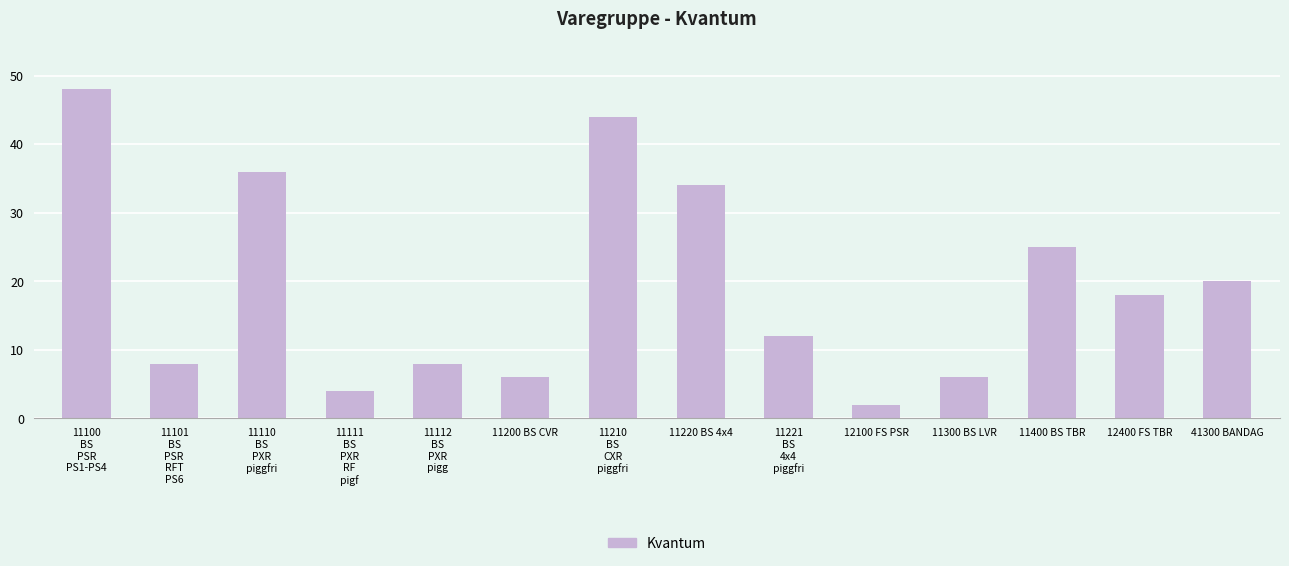

What is the value of the 5th bar from the left?

8